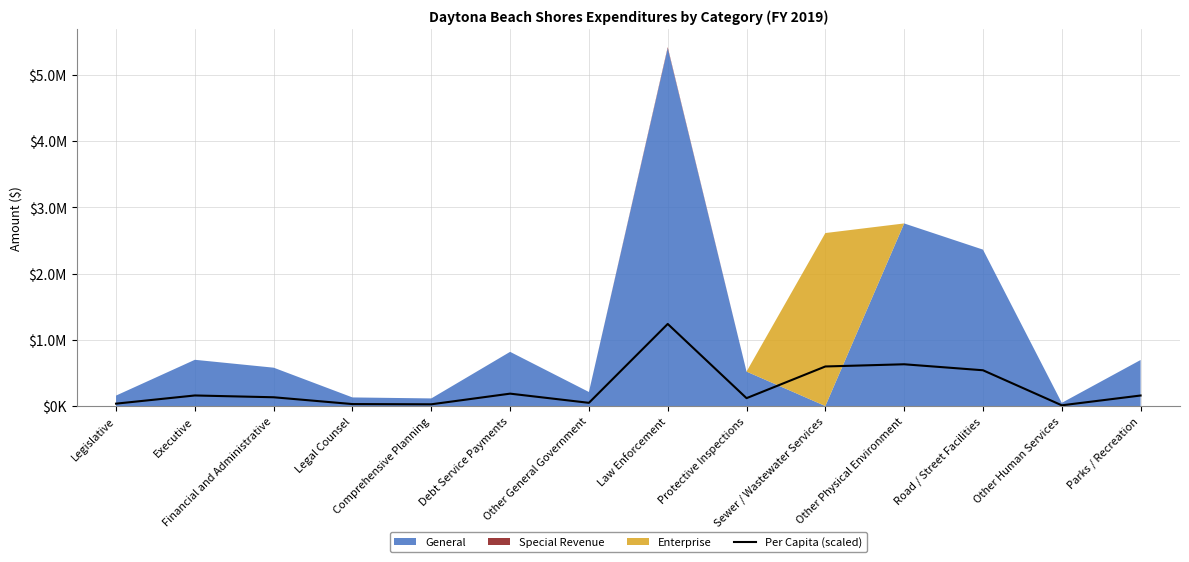

Reading right to left, what are all the values shown in this chart?

158970	10980	540030	630380	597210	118940	1239020	48490	187100	26300	29730	132430	159650	36140